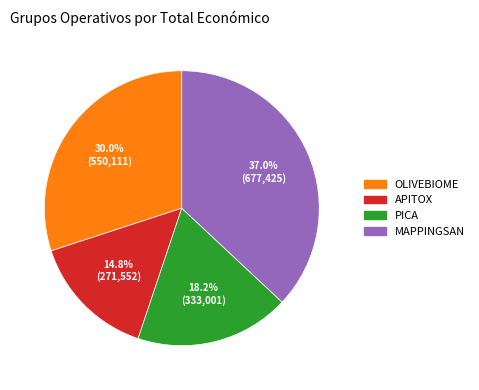

What percentage is the PICA slice, to the nearest percent?

18%